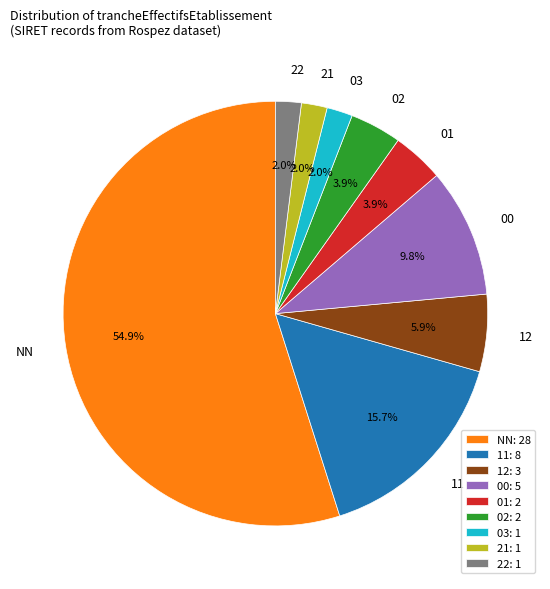

To the nearest percent, what is the difference between the 22 and 02 slice percentages?

2%